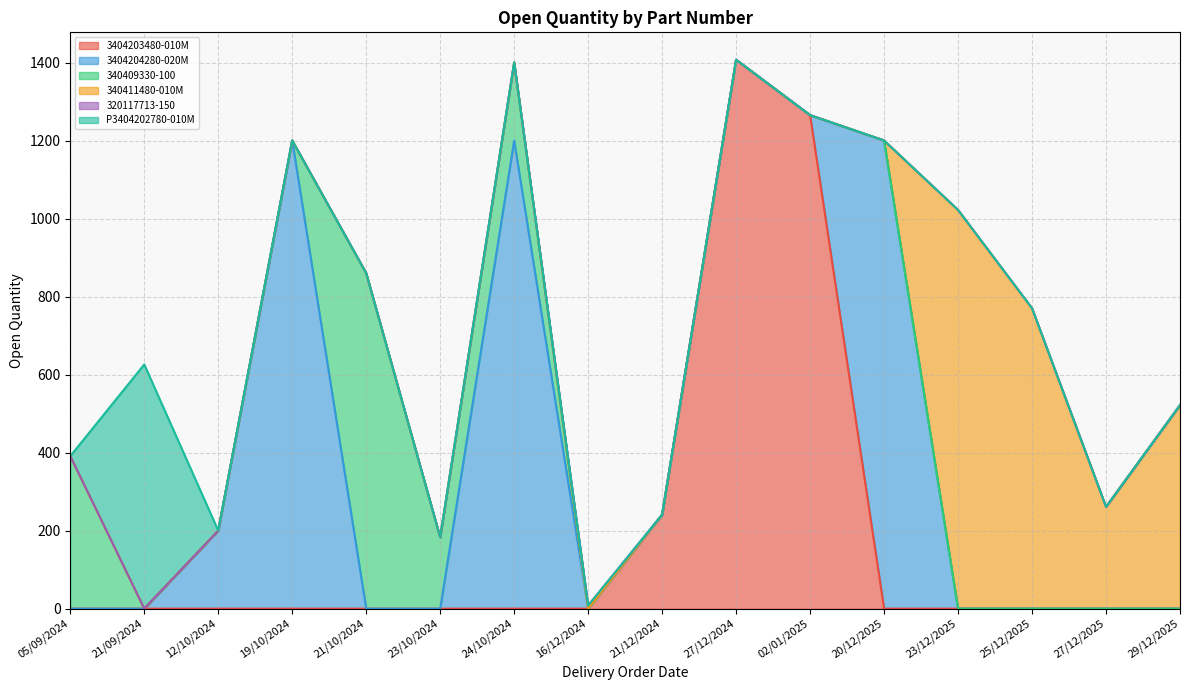

The 3404203480-010M series shows 651 at 27/12/2024. True or false?

False